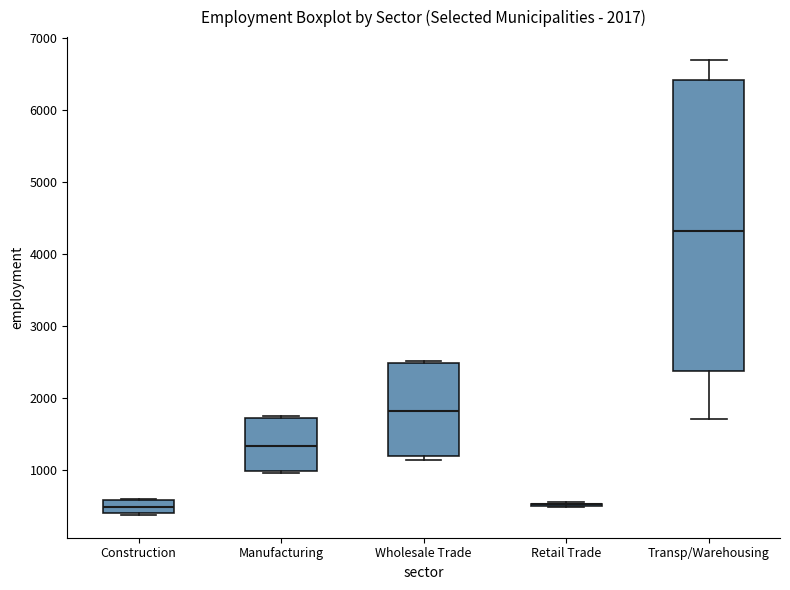

Which box is the tallest, from its lower edge to its upper edge?

Transp/Warehousing